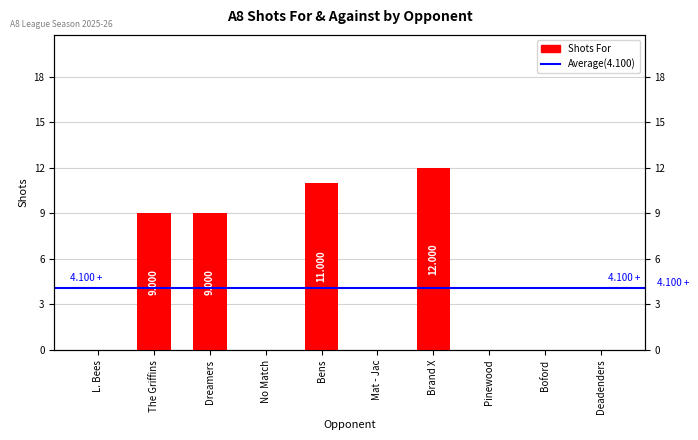

What is the sum of all values?

41